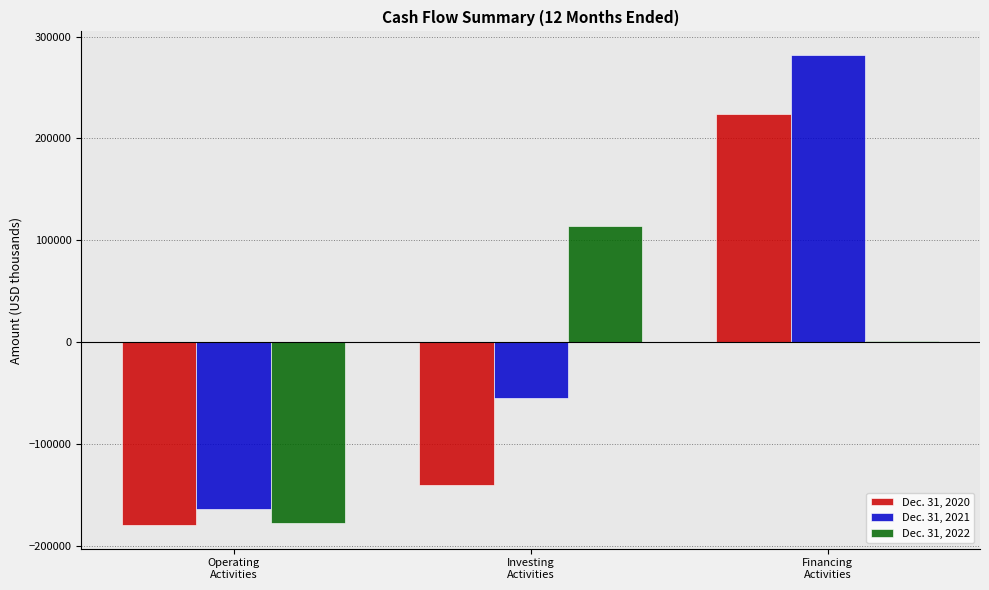

Which series has the largest total across all categories?

Dec. 31, 2021